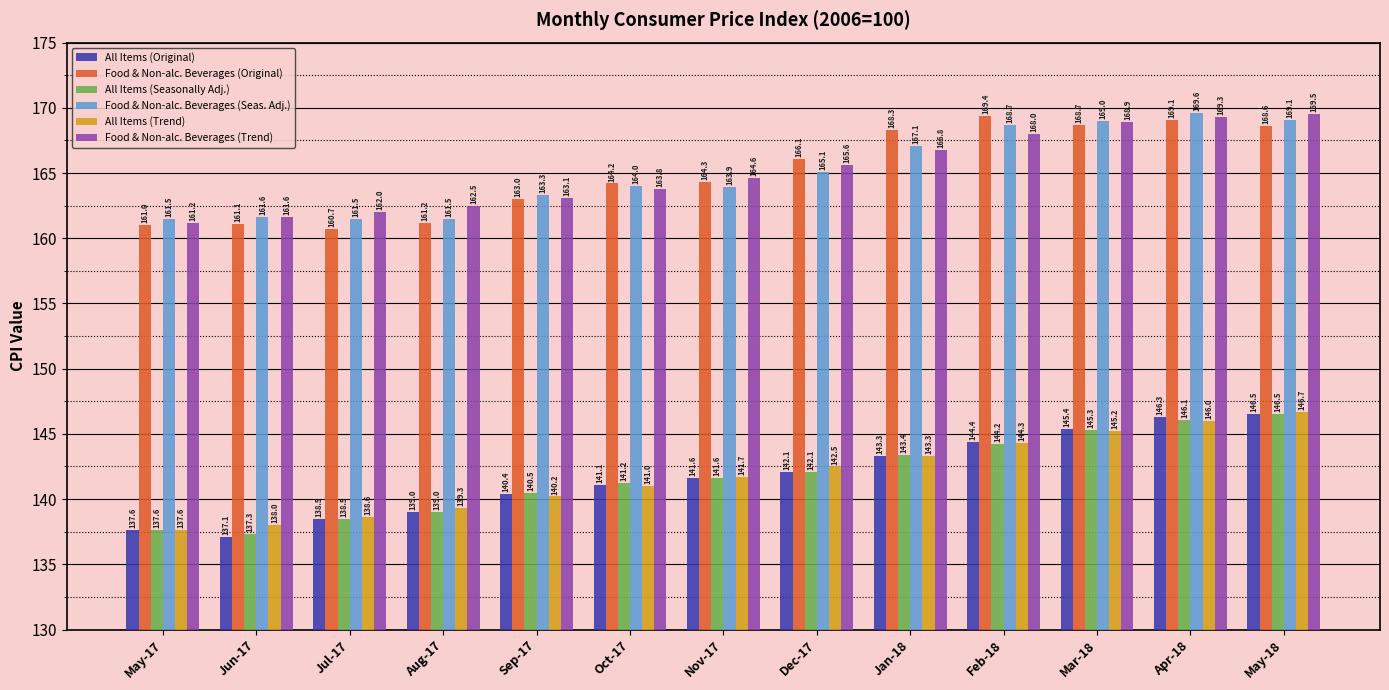

True or false: Food & Non-alc. Beverages (Seas. Adj.) has a value of 163.9 at Nov-17.

True